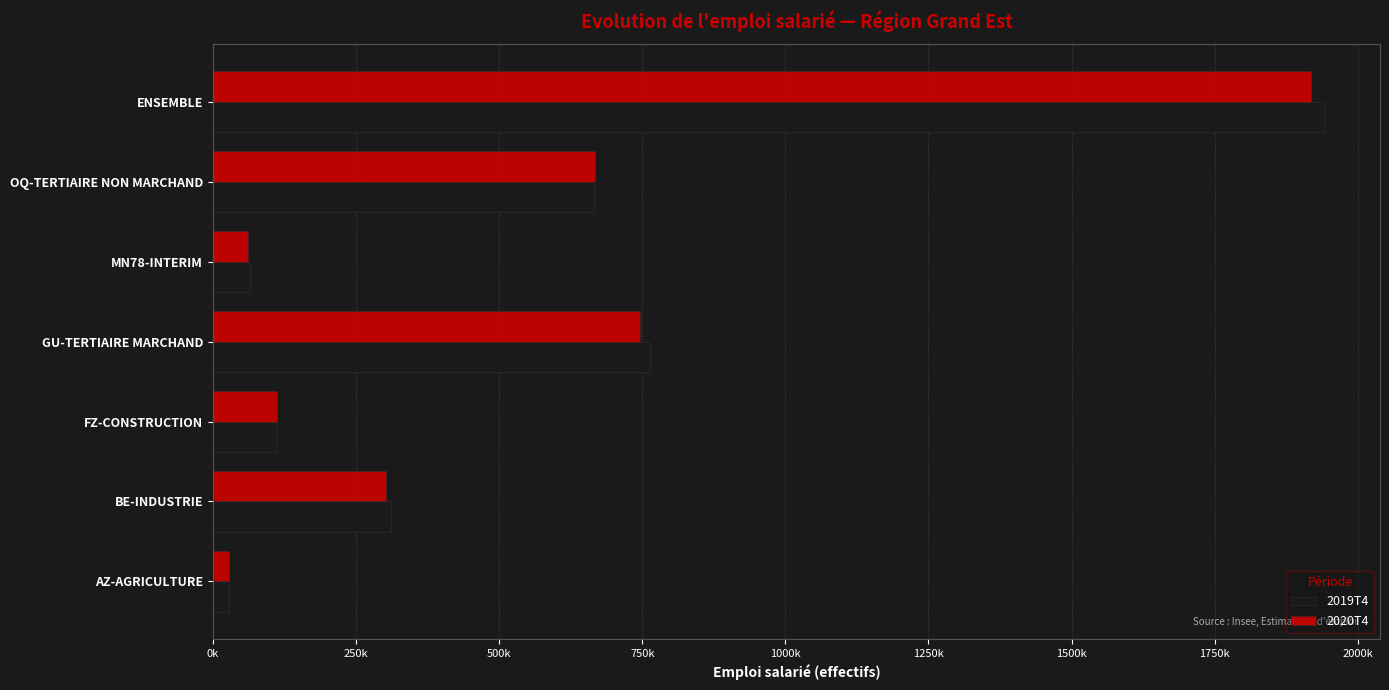

Reading left to right, what are all the values shown in this chart?

2019T4: 28132.5	310231.8	109798.7	763598.2	63993.5	666041.4	1941796.1
2020T4: 27947.4	302616.1	111491.9	746569.7	61172.5	668129.8	1917927.4